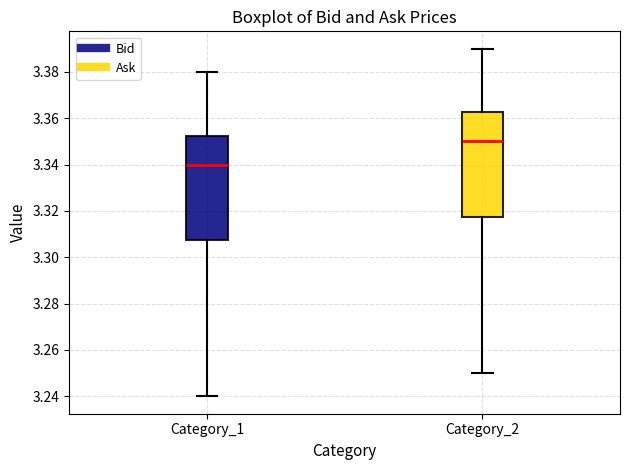

Where does the median line of the box for Category_1 sit on the y-axis? The values are not printed on the chart, so give them approximately, as read against the axis.

3.340